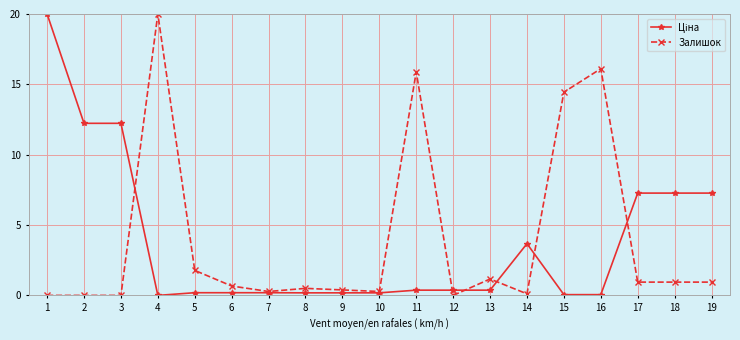

True or false: Залишок has more than 0 interior local peaks.

True